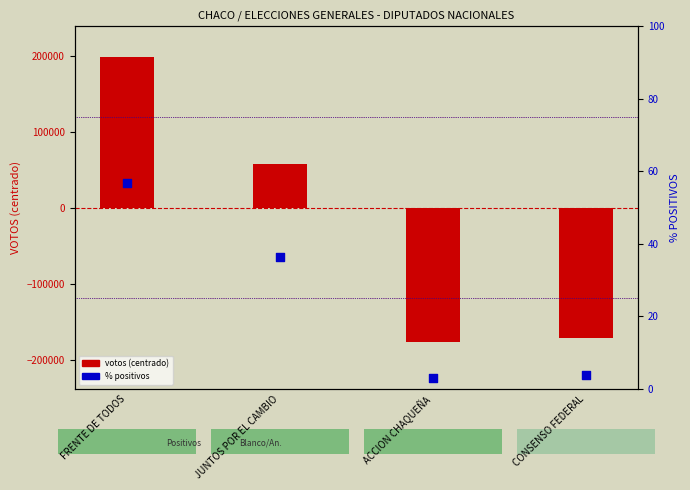

Is the value of % positivos at JUNTOS POR EL CAMBIO greater than the value of votos (centered) at FRENTE DE TODOS?

No